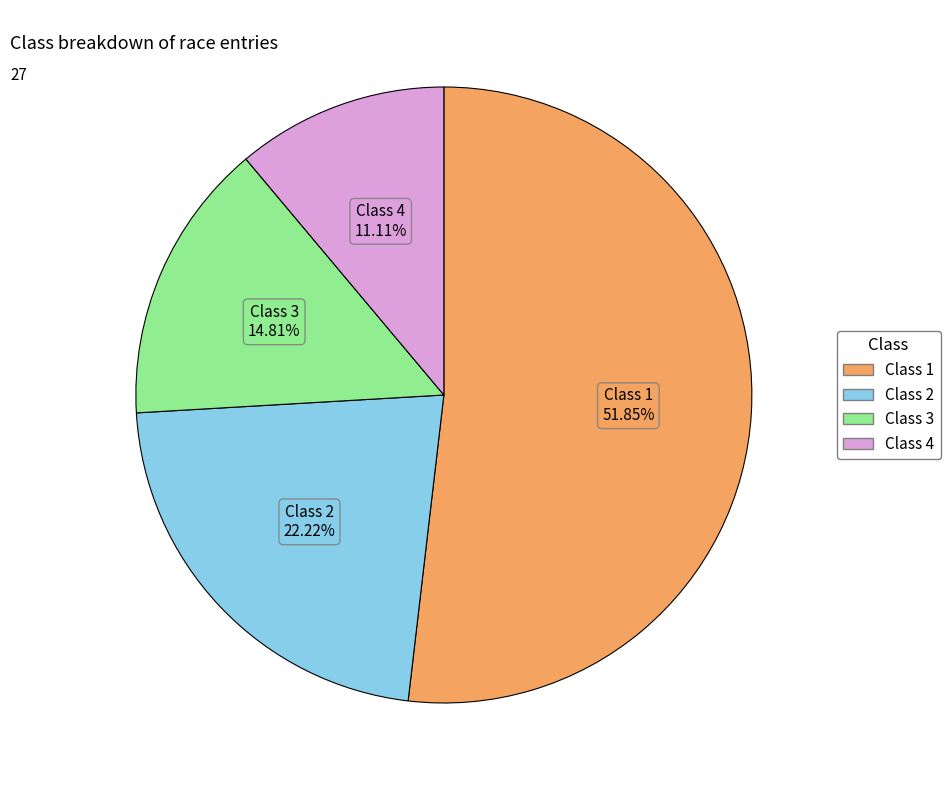

Count the number of slices in the pie.

4